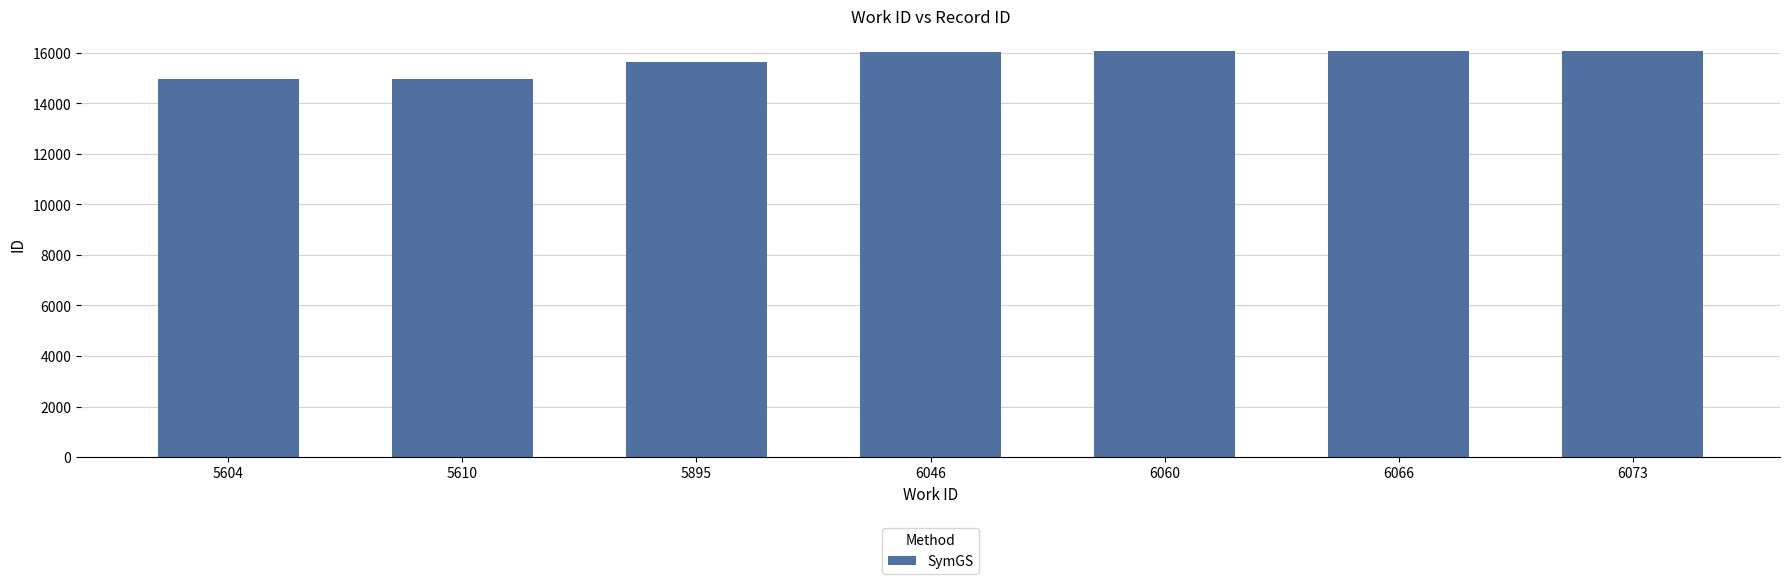

Approximately how many times larger is the value at 6046 compared to 6066?

1.0